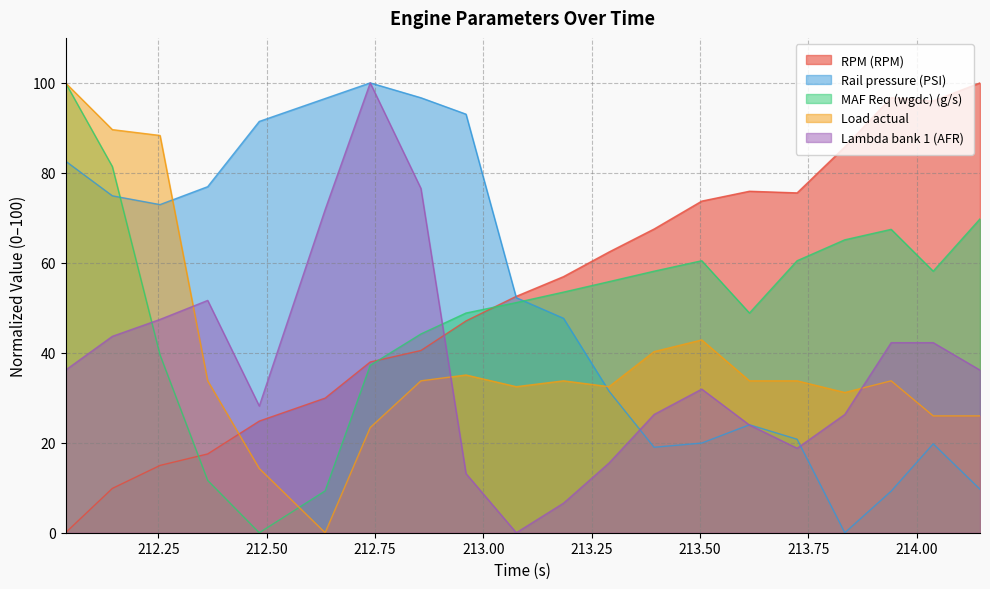

What is the value of the Lambda bank 1 (AFR) point at the 9th from the left?

13.1